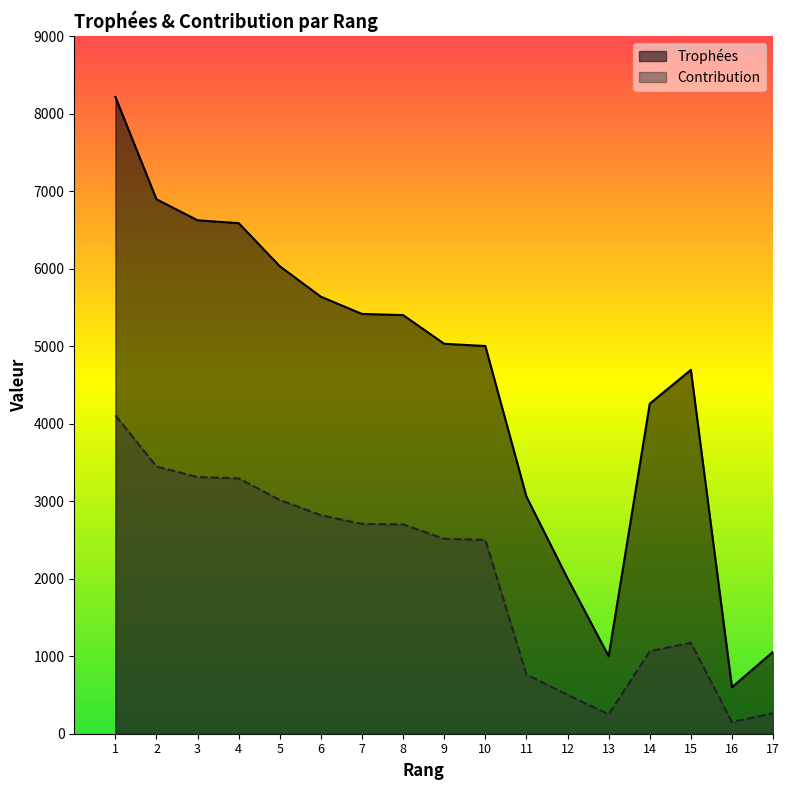

How many data points in Contribution are above 2515?

8